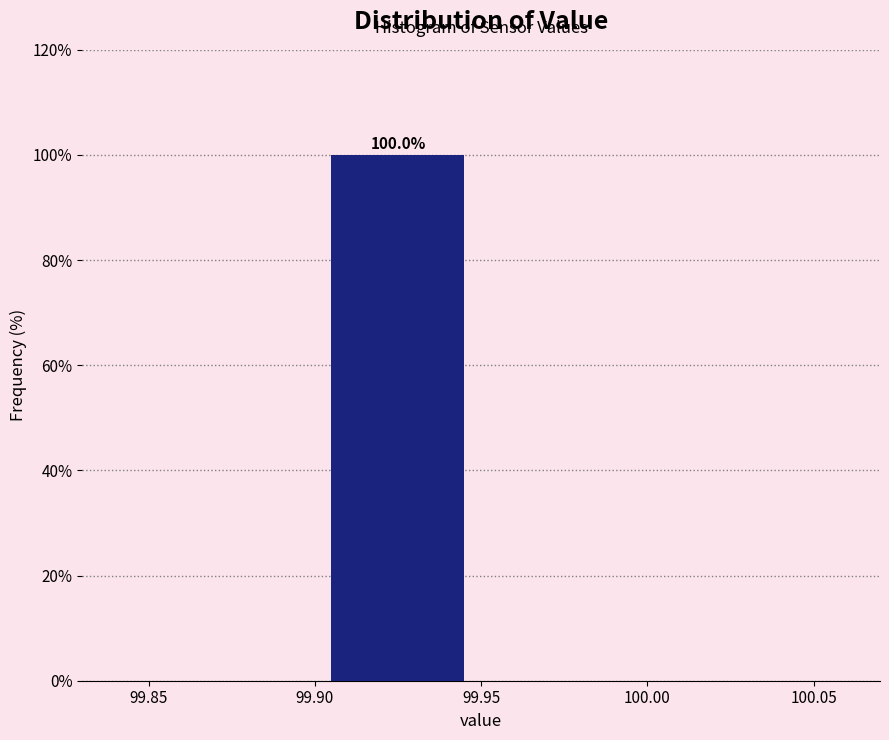

Over which range of the x-axis is the bar tallest?

99.90 to 99.95